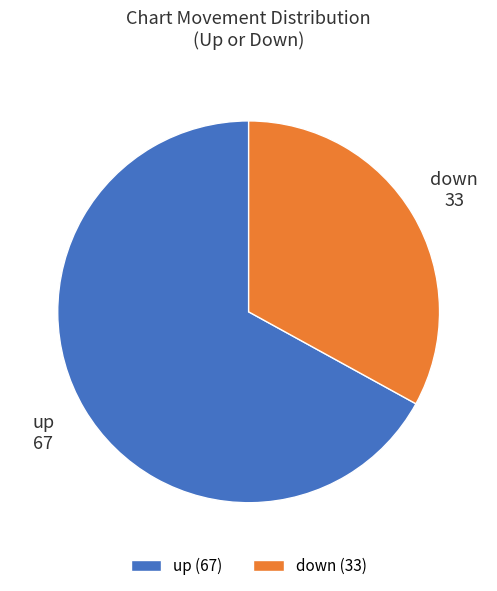

Which slice represents more than half of the pie?

up